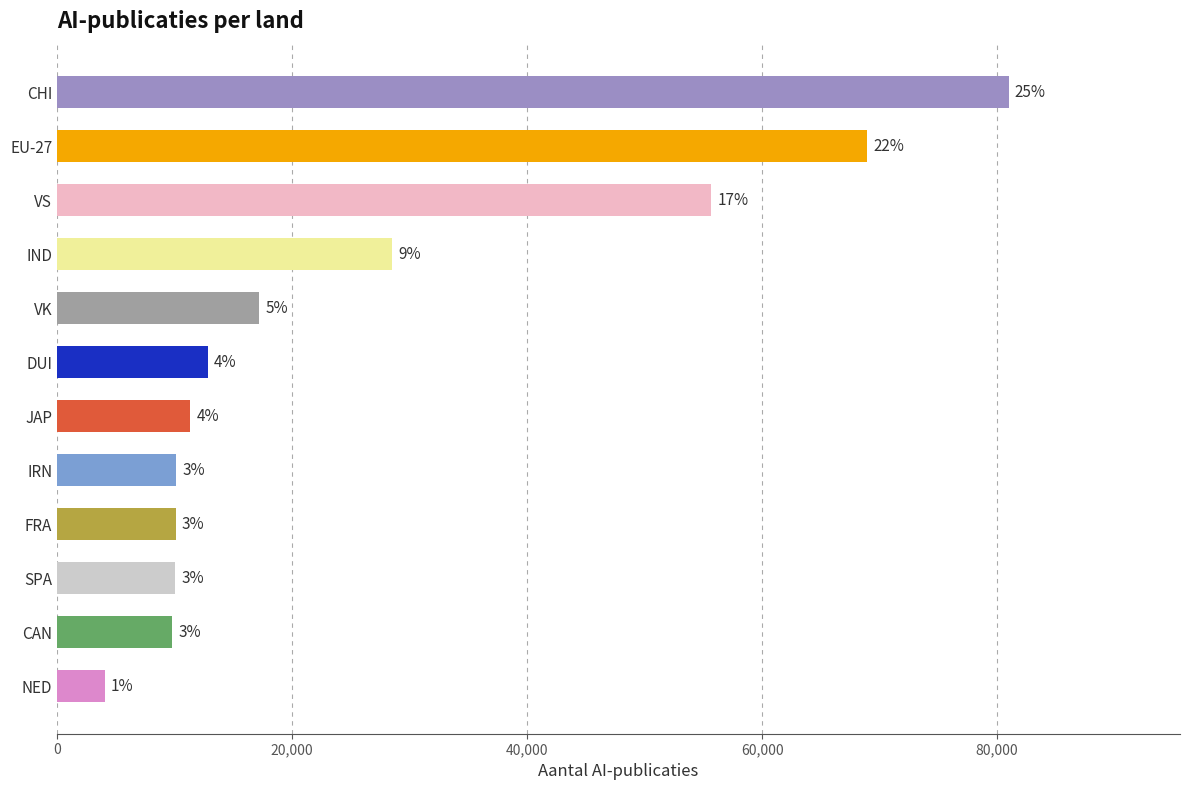

Are the bars horizontal?

Yes